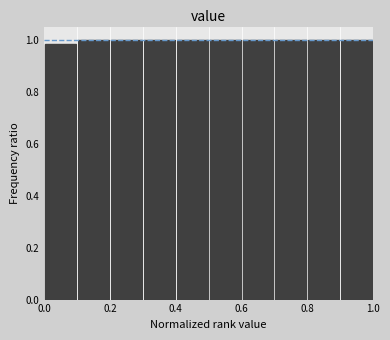

Reading left to right, list every bar in this chart as the range it spans on the x-axis followed by its height. The values are not printed on the chart, so give them approximately, as read against the axis.

0.0 to 0.1: 0.98
0.1 to 0.2: 1.00
0.2 to 0.3: 1.00
0.3 to 0.4: 1.00
0.4 to 0.5: 1.00
0.5 to 0.6: 1.00
0.6 to 0.7: 1.00
0.7 to 0.8: 1.00
0.8 to 0.9: 1.00
0.9 to 1.0: 1.00